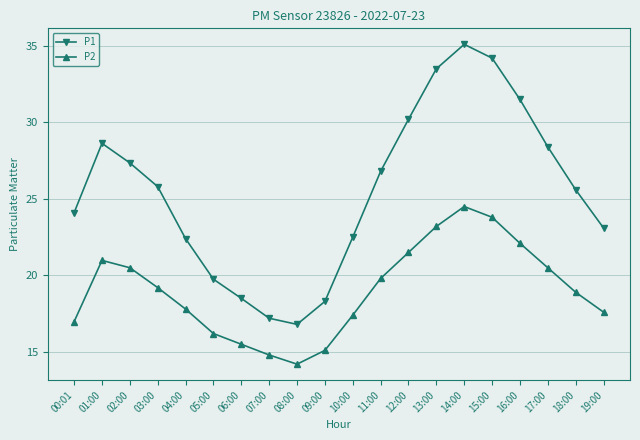

Which category has the lowest value in the P2 series?

08:00